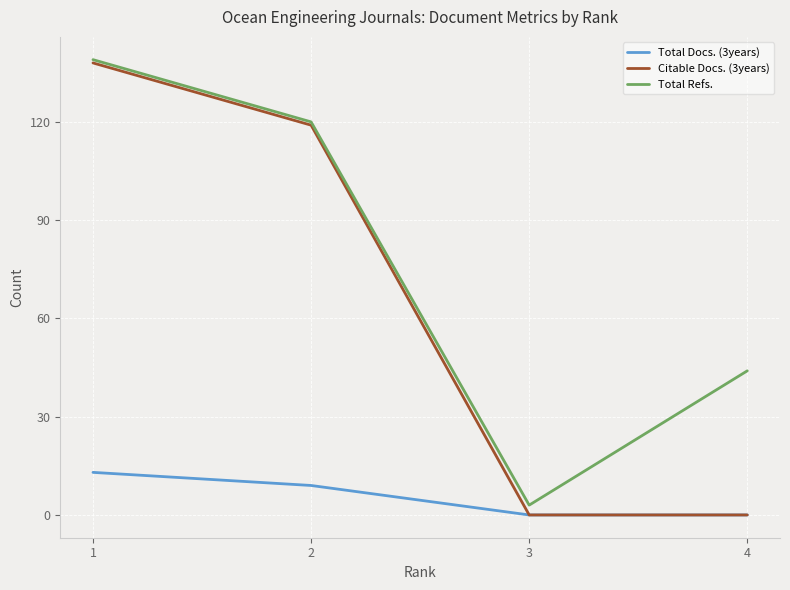

The value of Citable Docs. (3years) at 4 is 55. True or false?

False